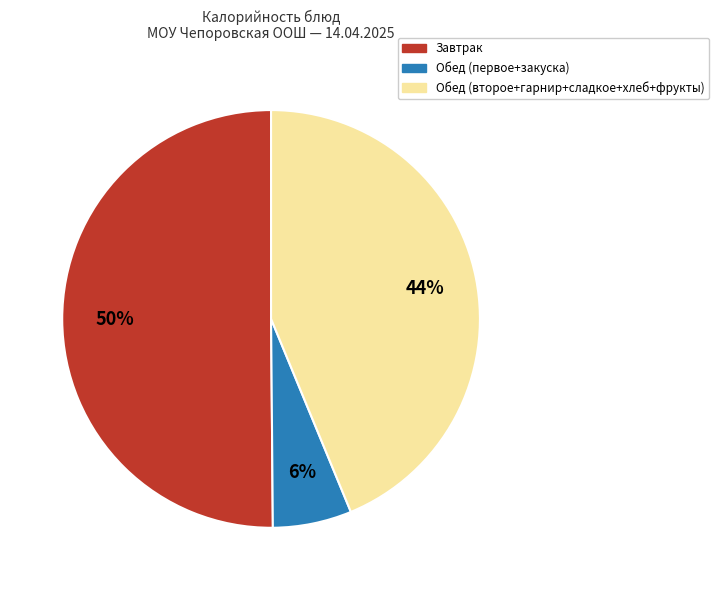

Which slice is the largest?

Завтрак